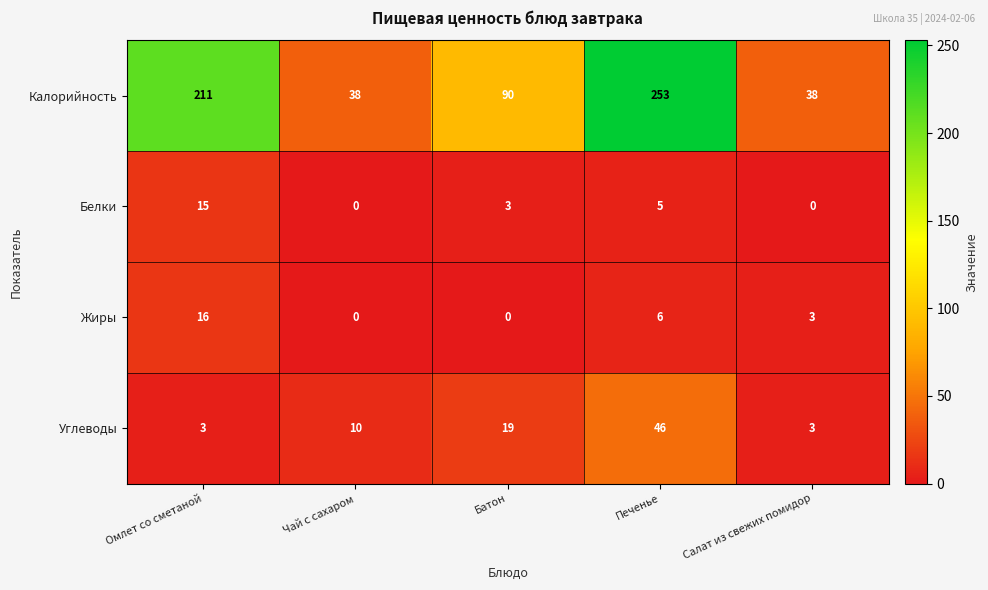

Count the number of data series in this chart.

4